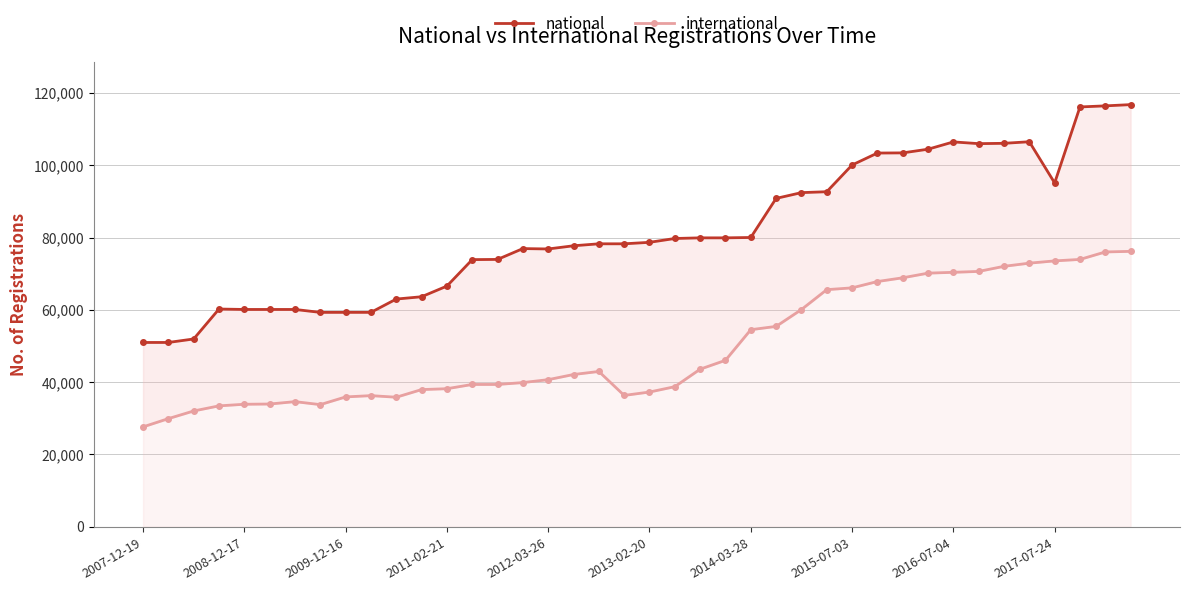

The value of national at 2015-07-03 is 47551. True or false?

False